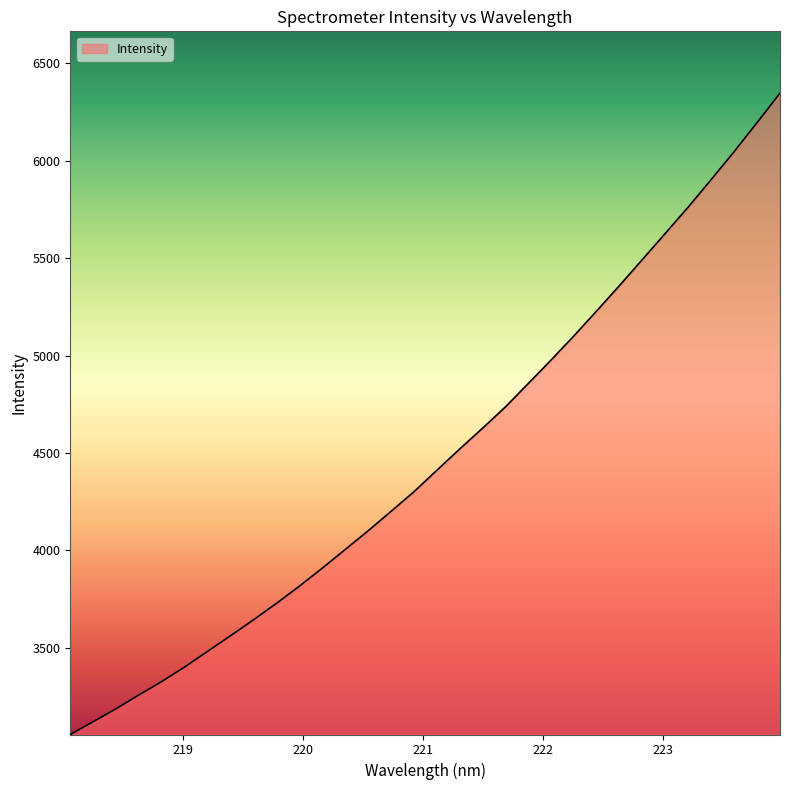

What is the minimum value shown in the chart?

3054.3